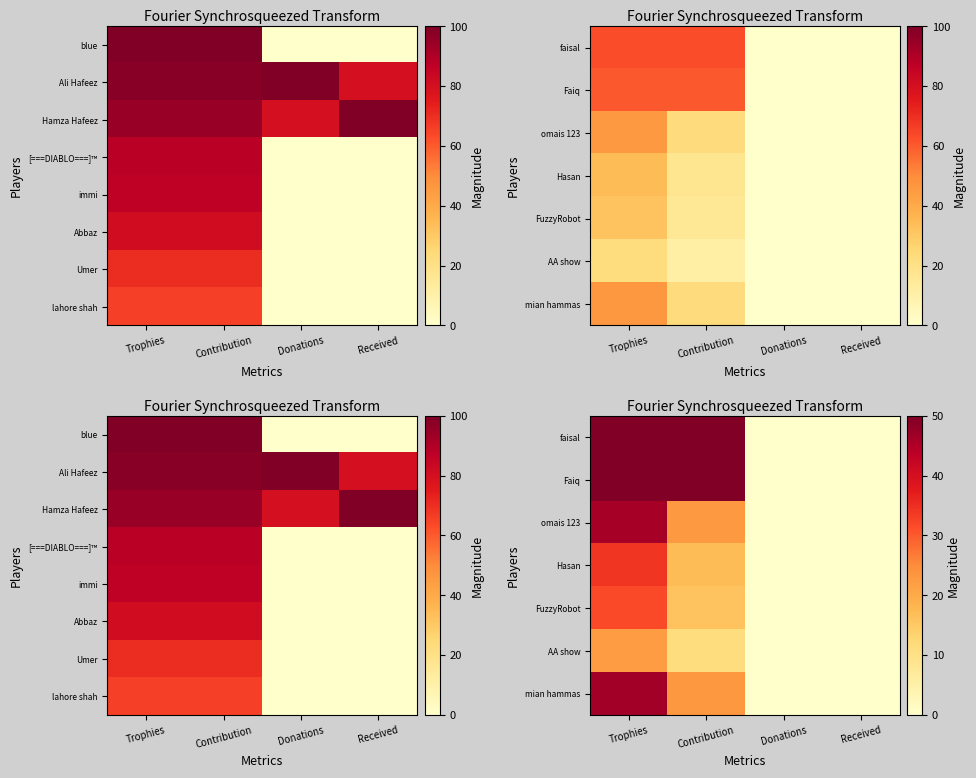

What is the difference between the maximum and minimum values in the FuzzyRobot series?

31.7